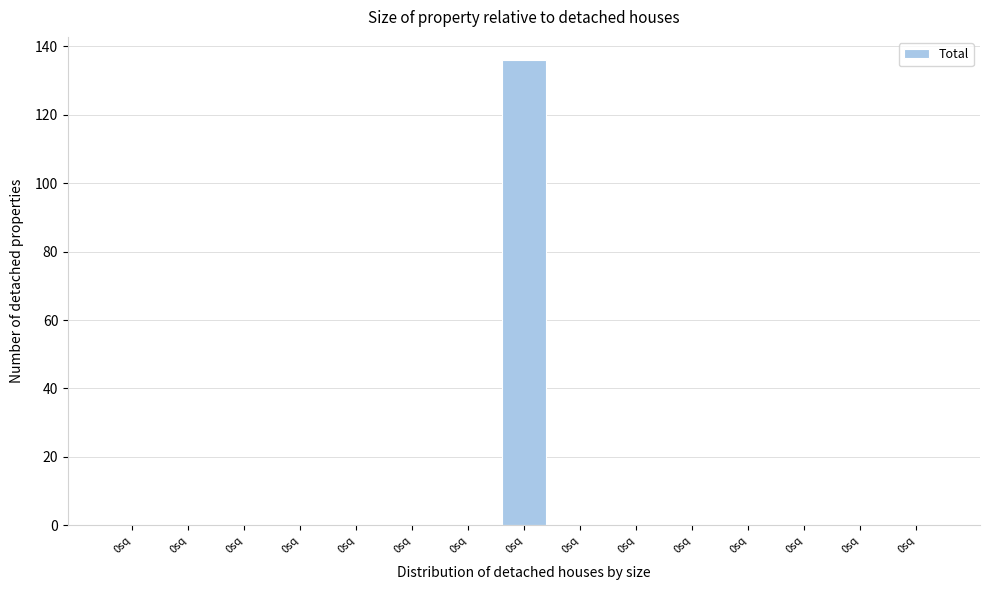

How many categories are shown in the chart?

15